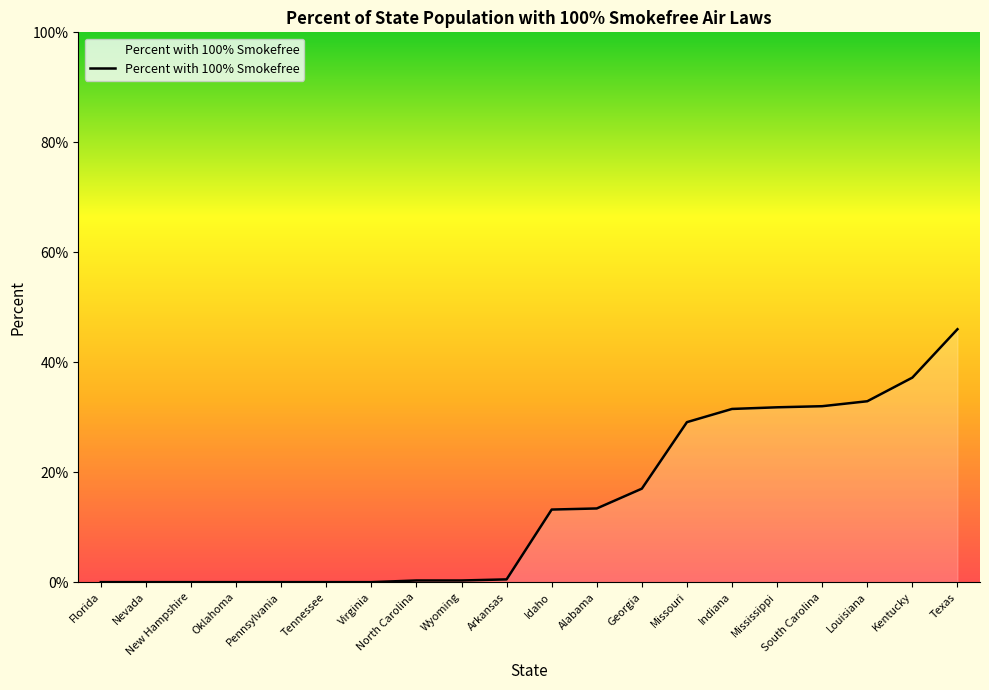

At which category does the chart reach its peak across all series?

Texas